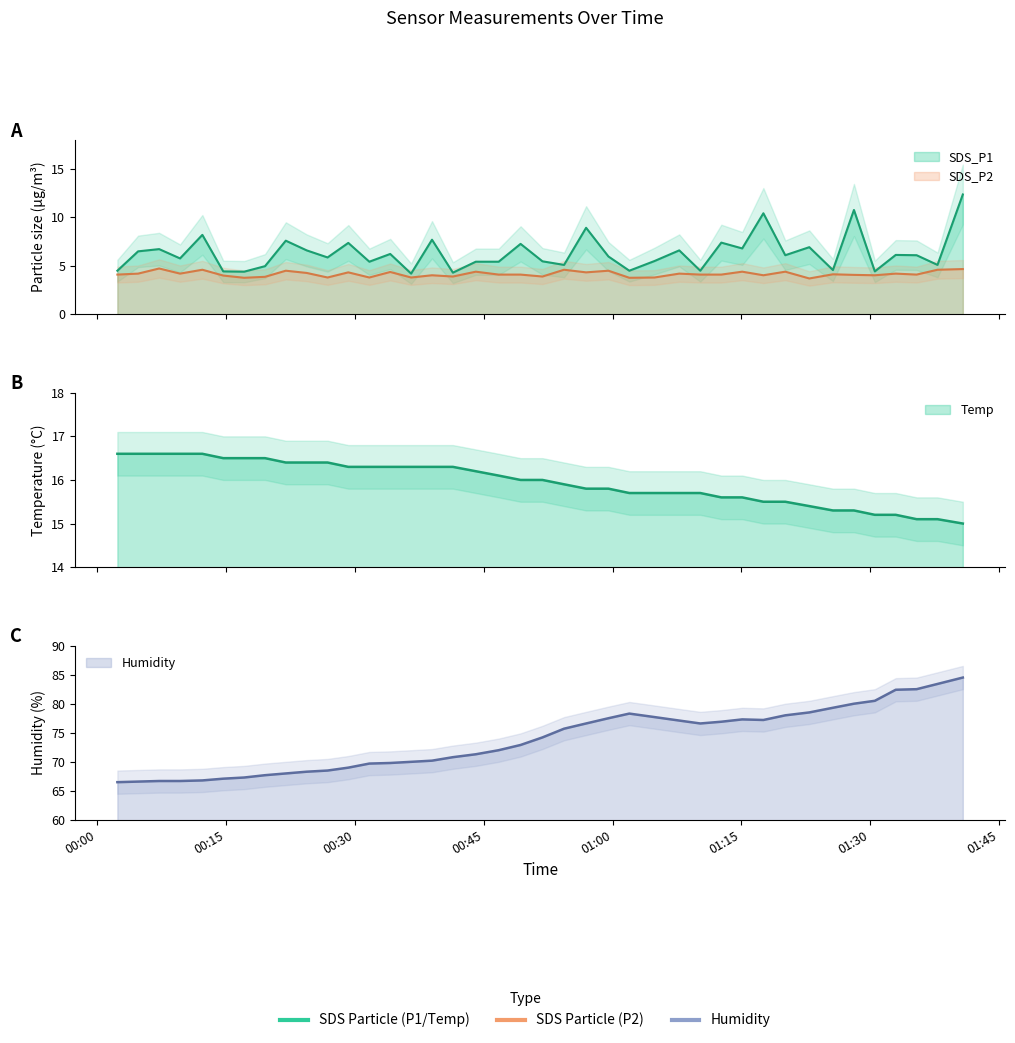

What is the label of the 30th point from the right?

2022/05/19 00:26:48